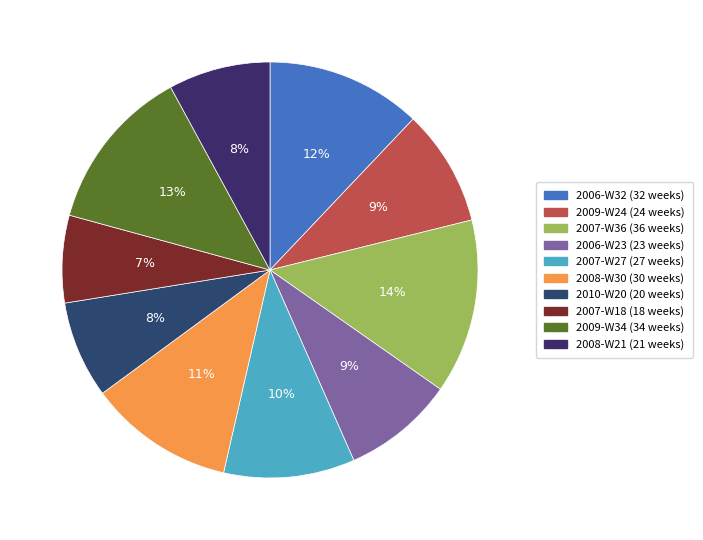

Does 2009-W34 account for over 50% of the chart?

No